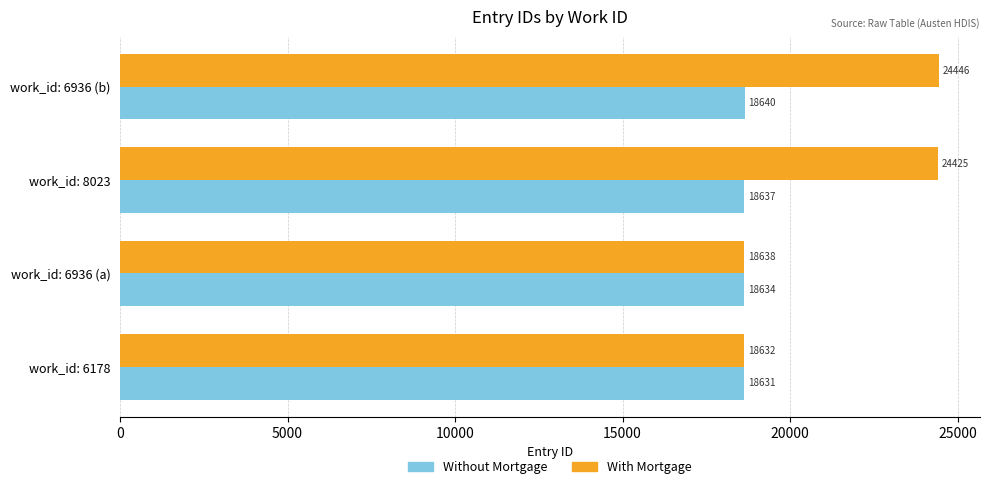

What are all the series names shown in the legend?

Without Mortgage, With Mortgage